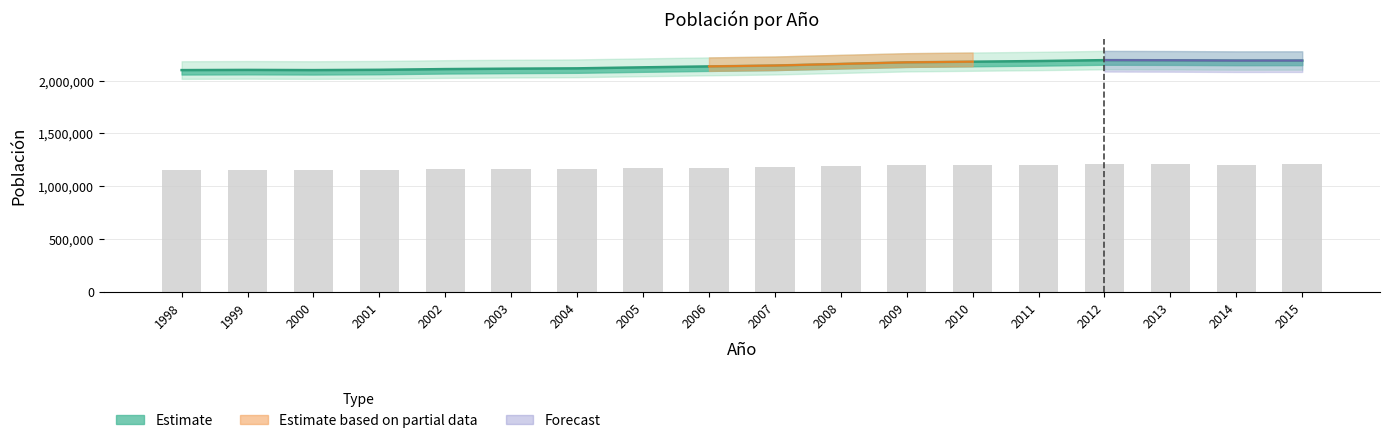

Reading left to right, transcribe all the data shown in this chart.

1998=2098628	1999=2100441	2000=2098596	2001=2101478	2002=2108281	2003=2112204	2004=2115279	2005=2124846	2006=2133684	2007=2141860	2008=2157112	2009=2172175	2010=2178339	2011=2184606	2012=2193093	2013=2191682	2014=2188985	2015=2189257